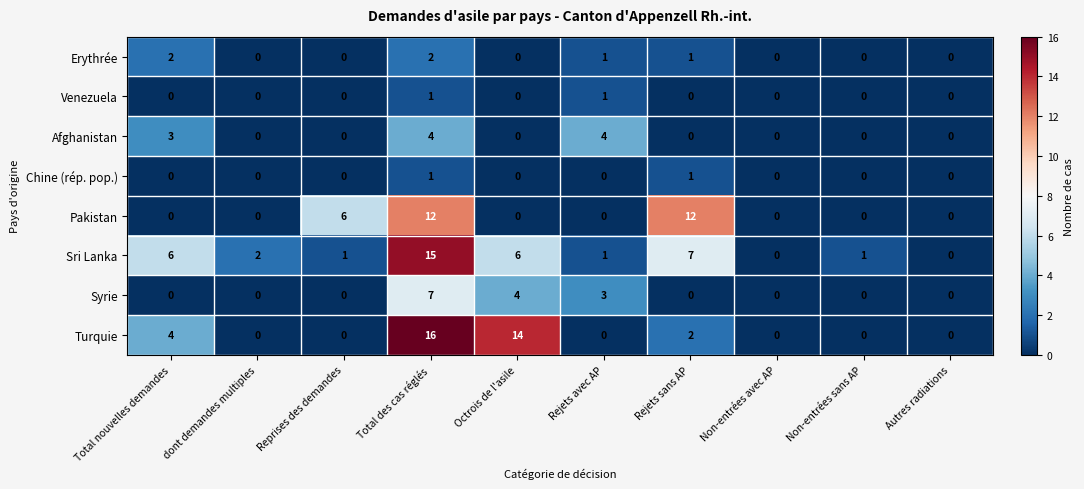

How many distinct data groups are displayed?

8